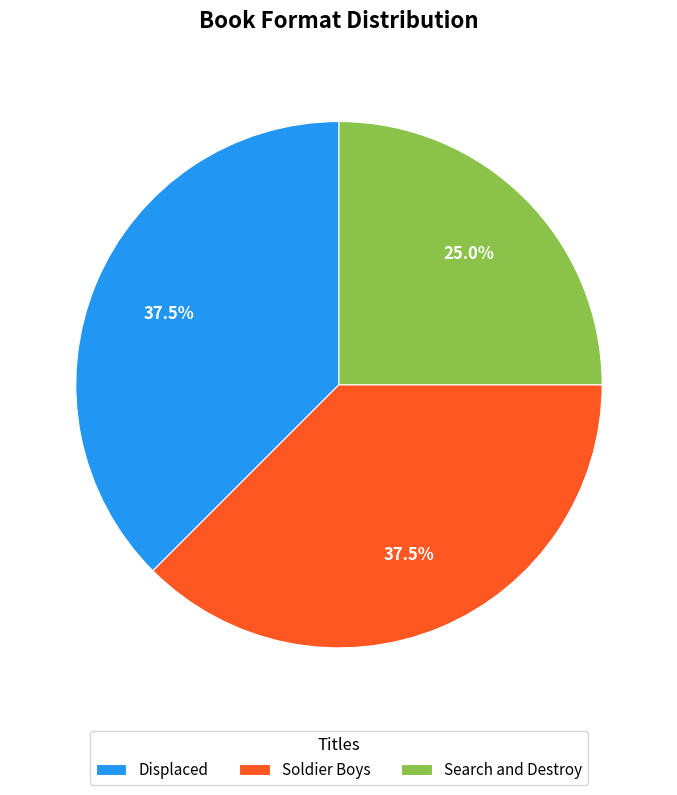

Does Soldier Boys represent more than half of the total?

No